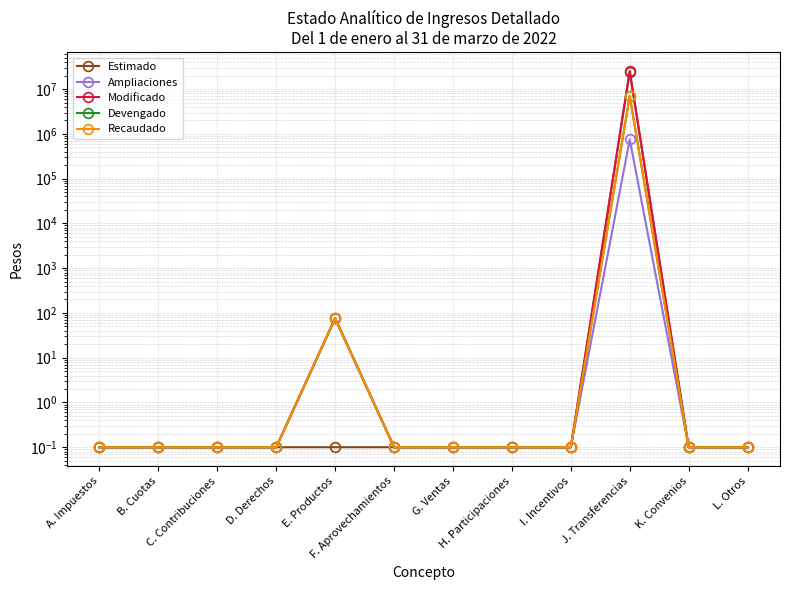

What are all the series names shown in the legend?

Estimado, Ampliaciones, Modificado, Devengado, Recaudado